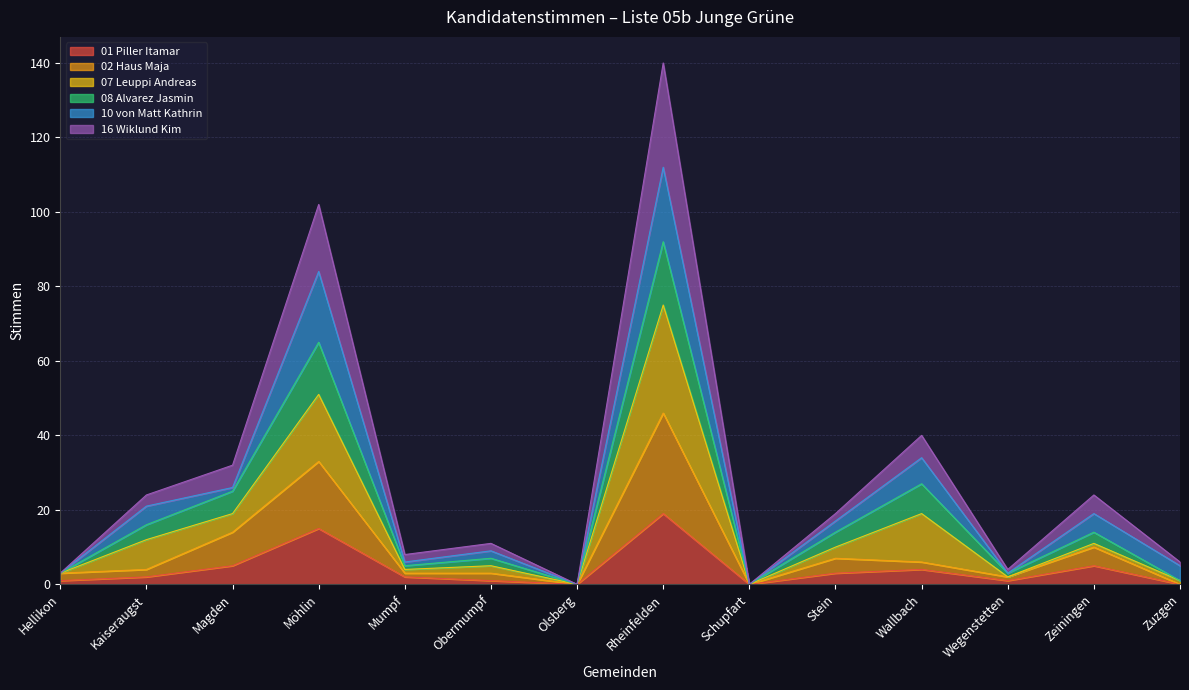

What value does the 01 Piller Itamar series have at Wallbach?

4